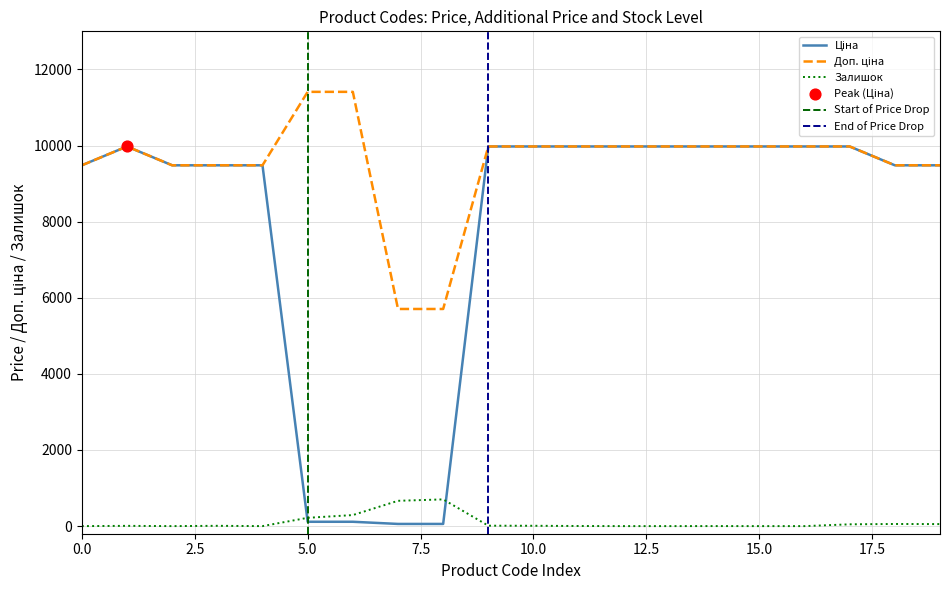

Which series contains the lowest Y value?

Залишок